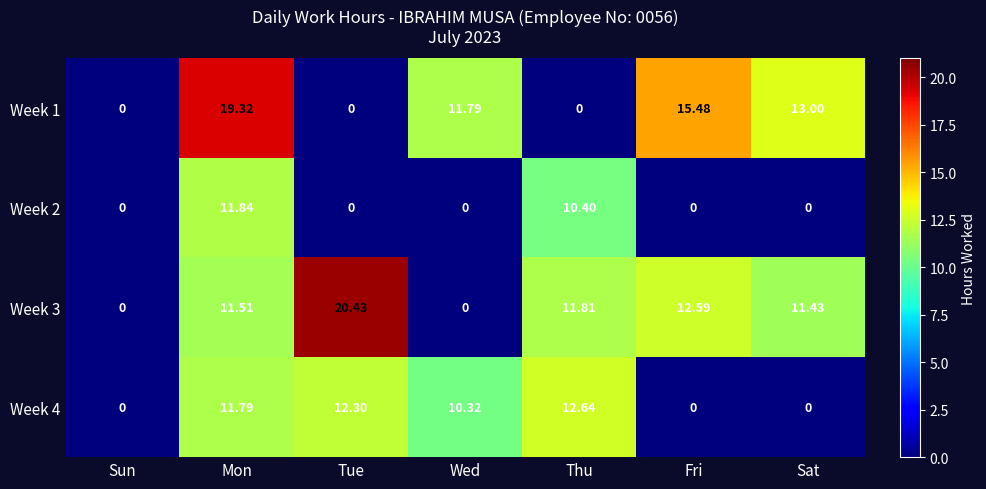

Where does the Week 3 series first go above 11?

Mon